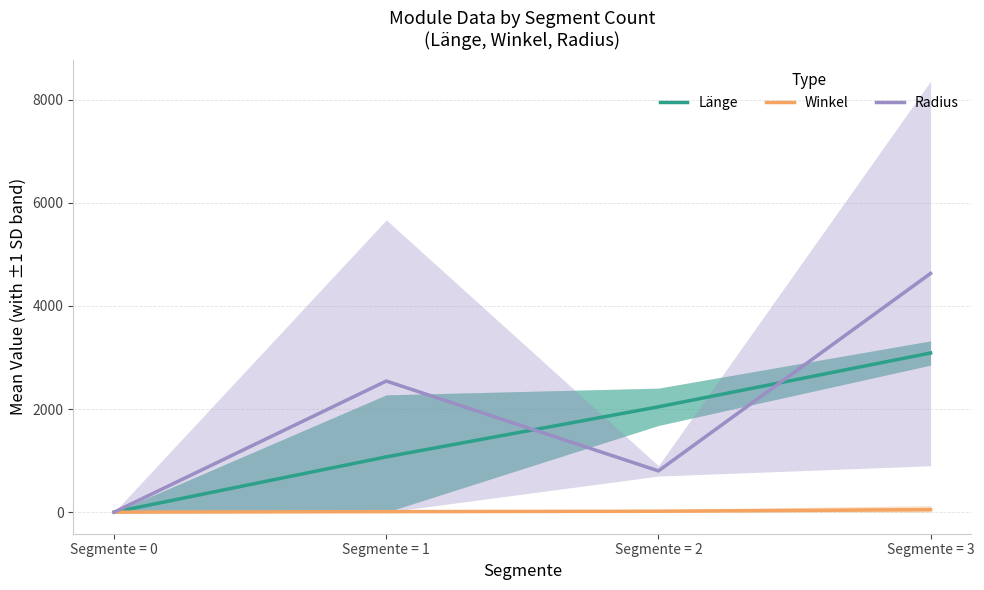

True or false: Winkel and Radius cross at least once.

False